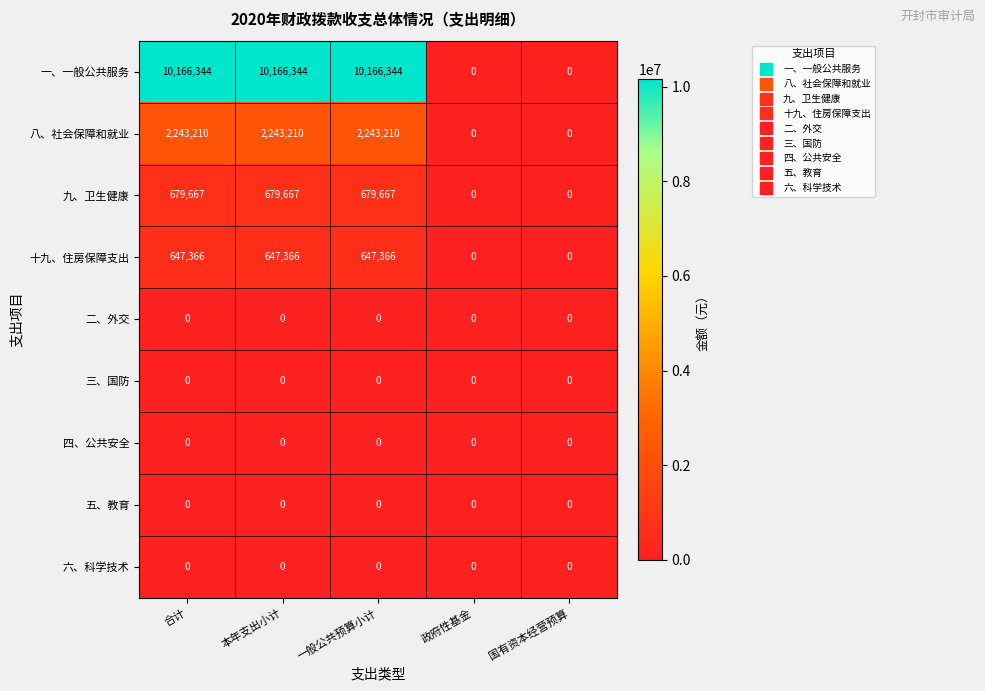

Which series has the largest range (max minus min)?

一、一般公共服务